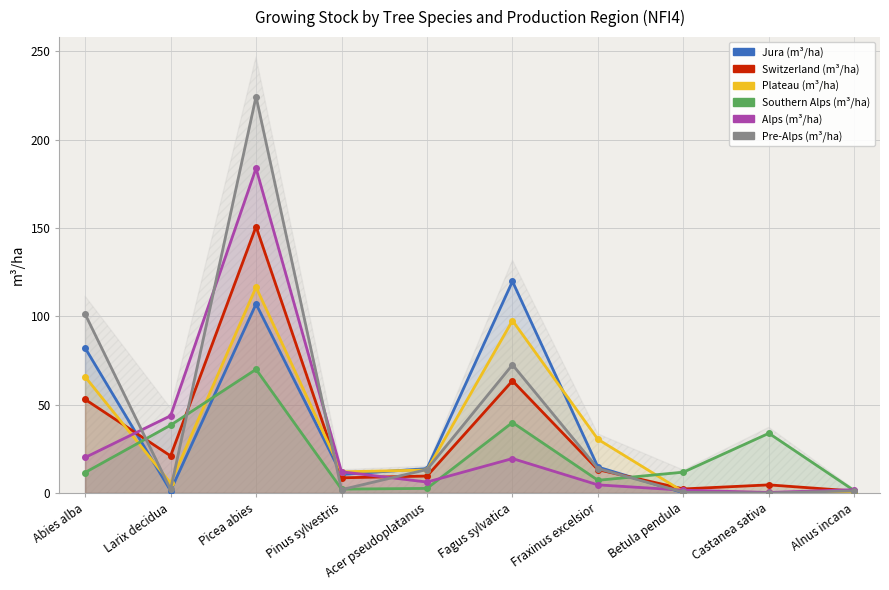

What is the label of the 4th point from the right?

Fraxinus excelsior